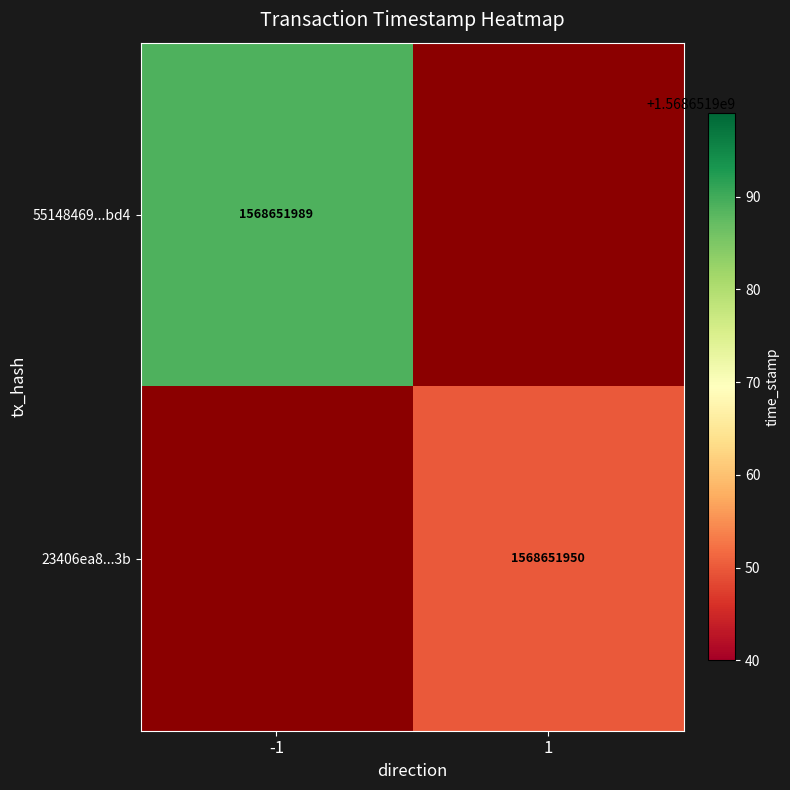

Is it true that 55148469eea01b7cc7fa596e33d90ed11820bd4 equals -1 at 0?

True